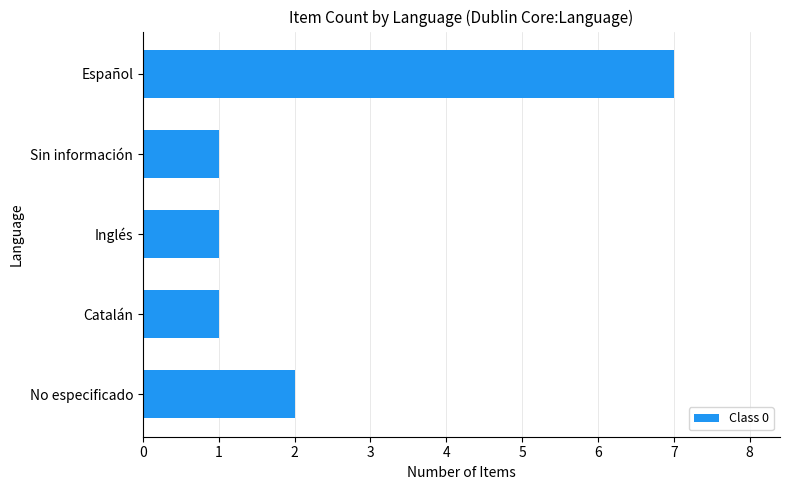

The chart shows a value of 1 at Inglés. True or false?

True